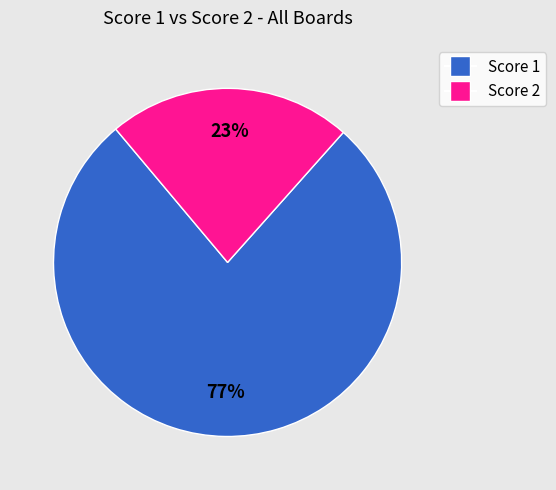

To the nearest percent, what is the average slice percentage?

50%